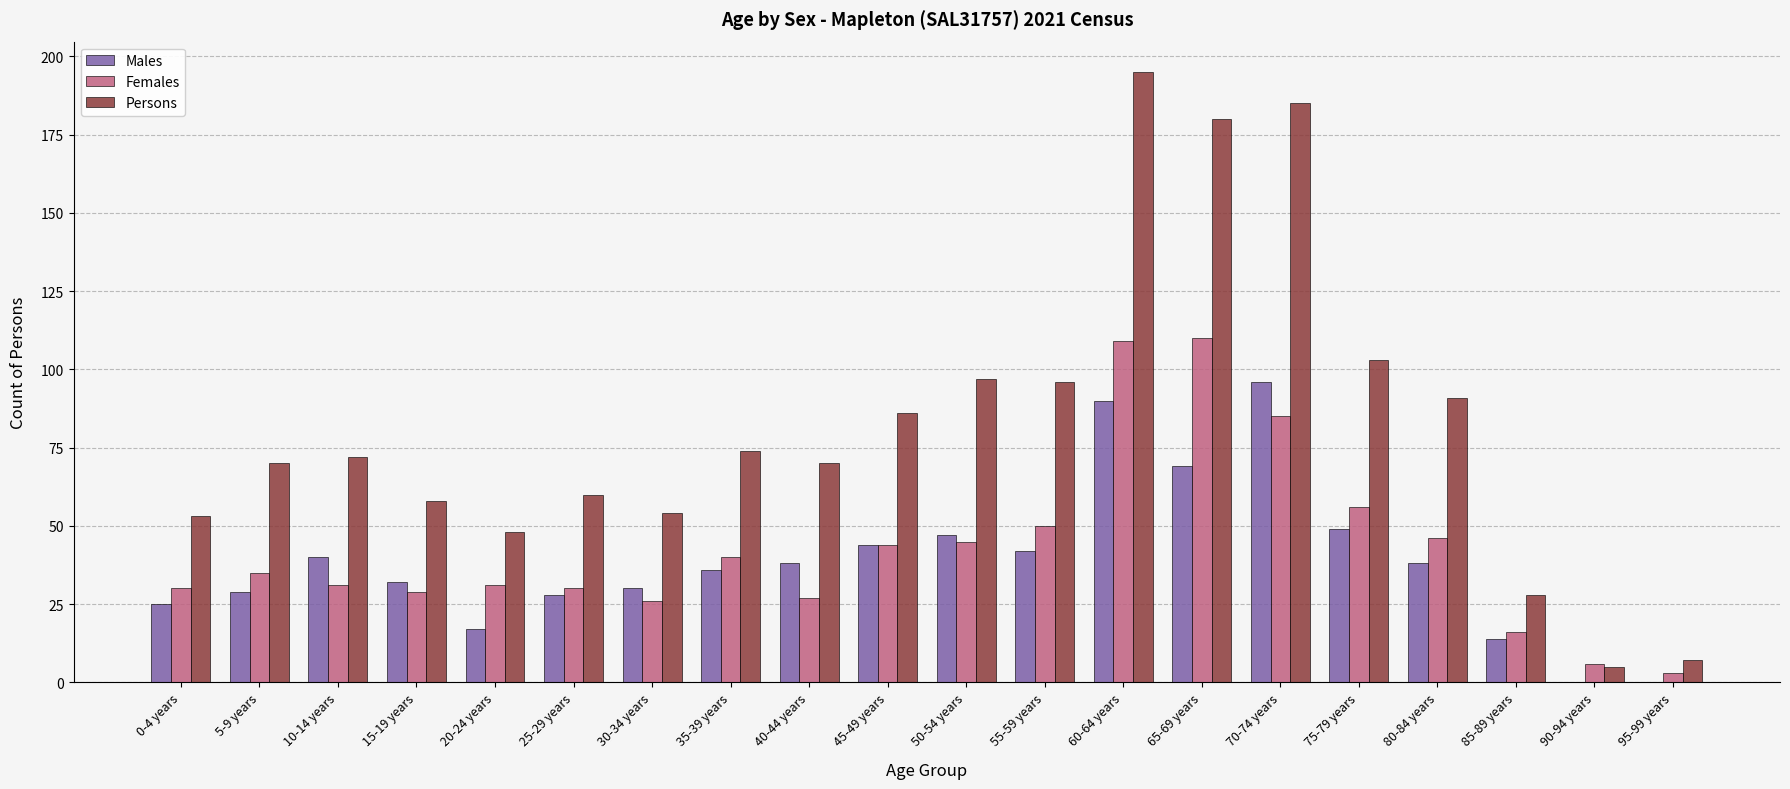

What are all the series names shown in the legend?

Males, Females, Persons